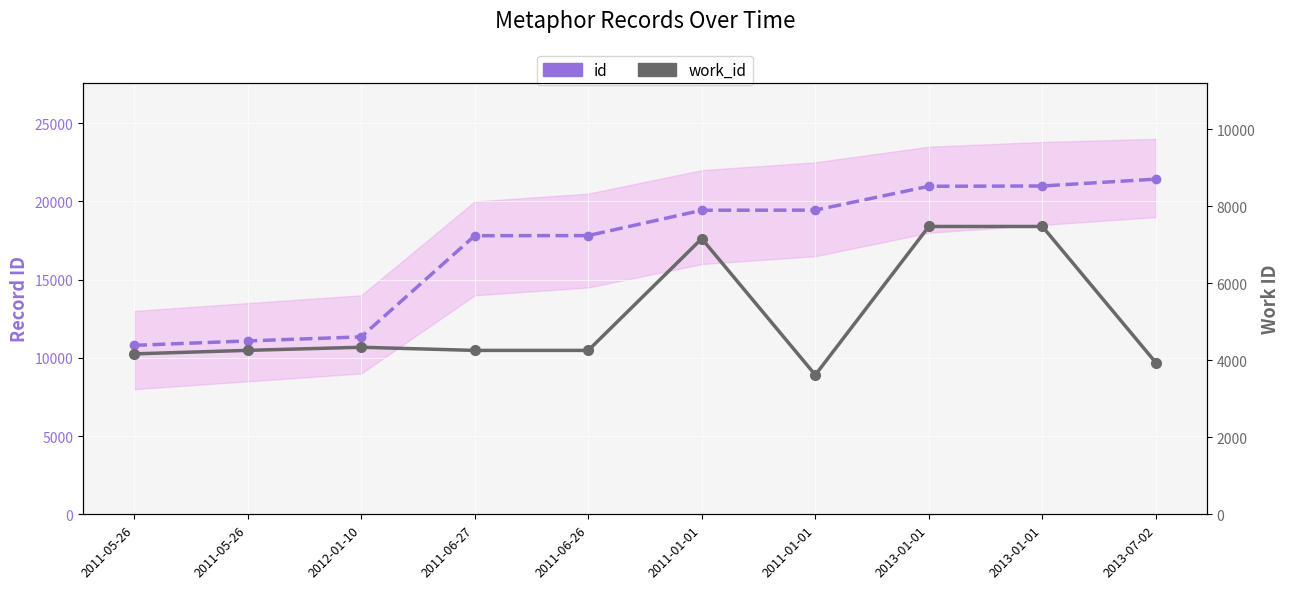

Which series has the largest range (max minus min)?

id